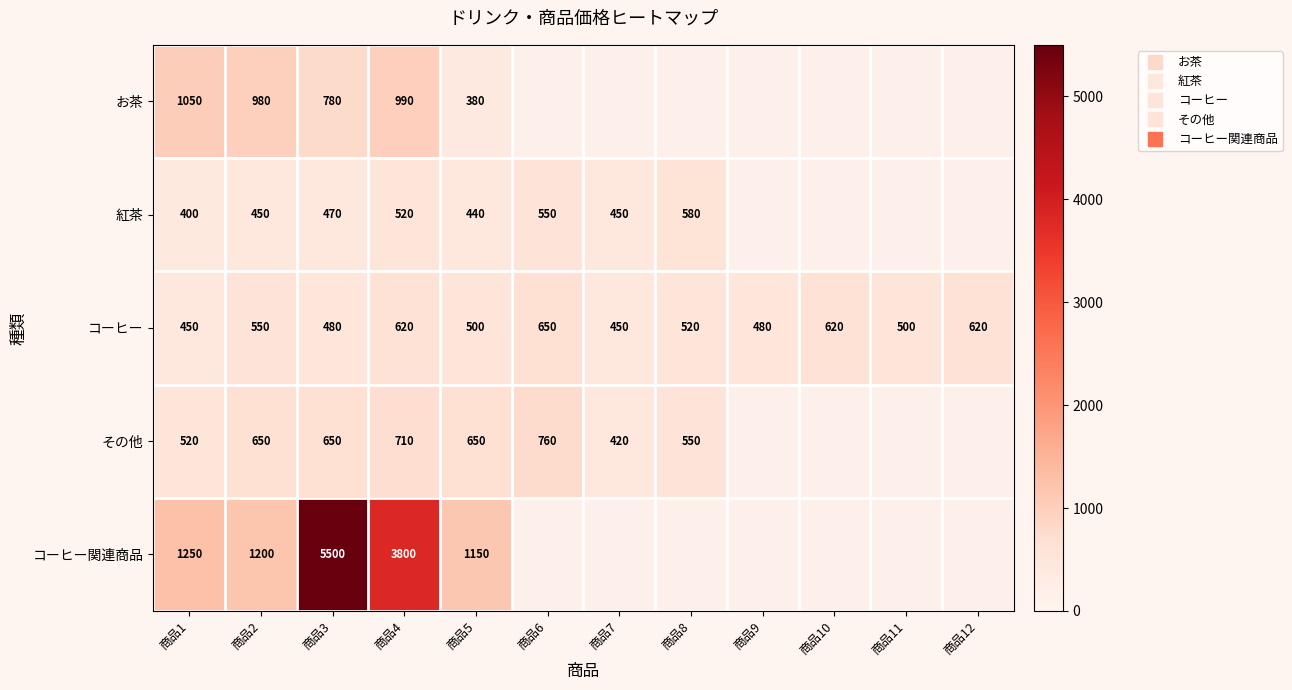

Count the number of categories in the chart.

12